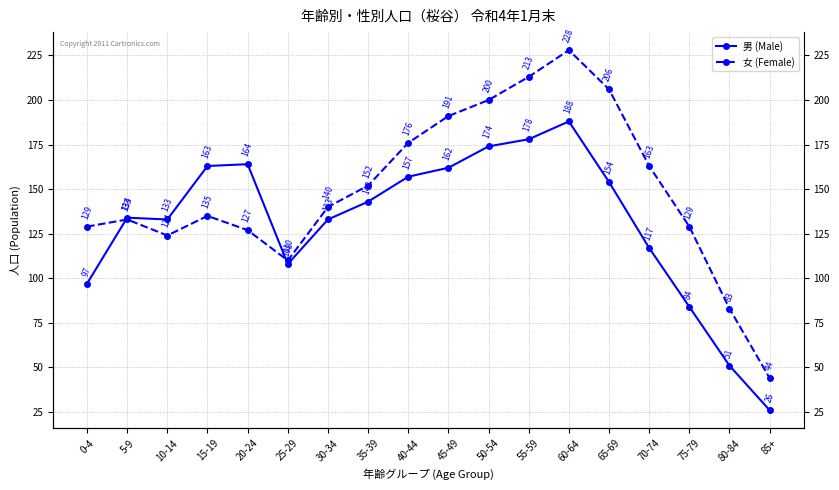

The value of 女 (Female) at 55-59 is 213. True or false?

True